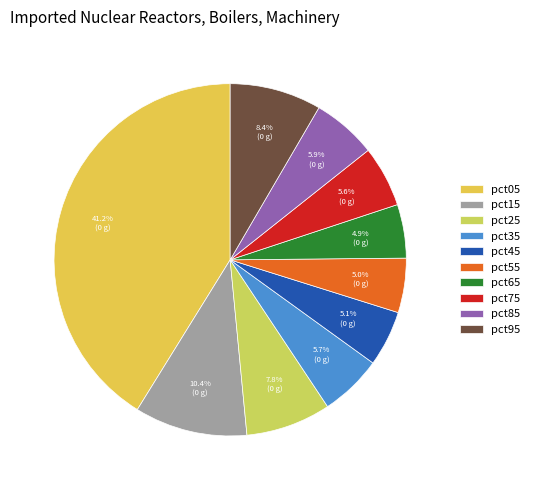

Between pct15 and pct45, which is larger?

pct15